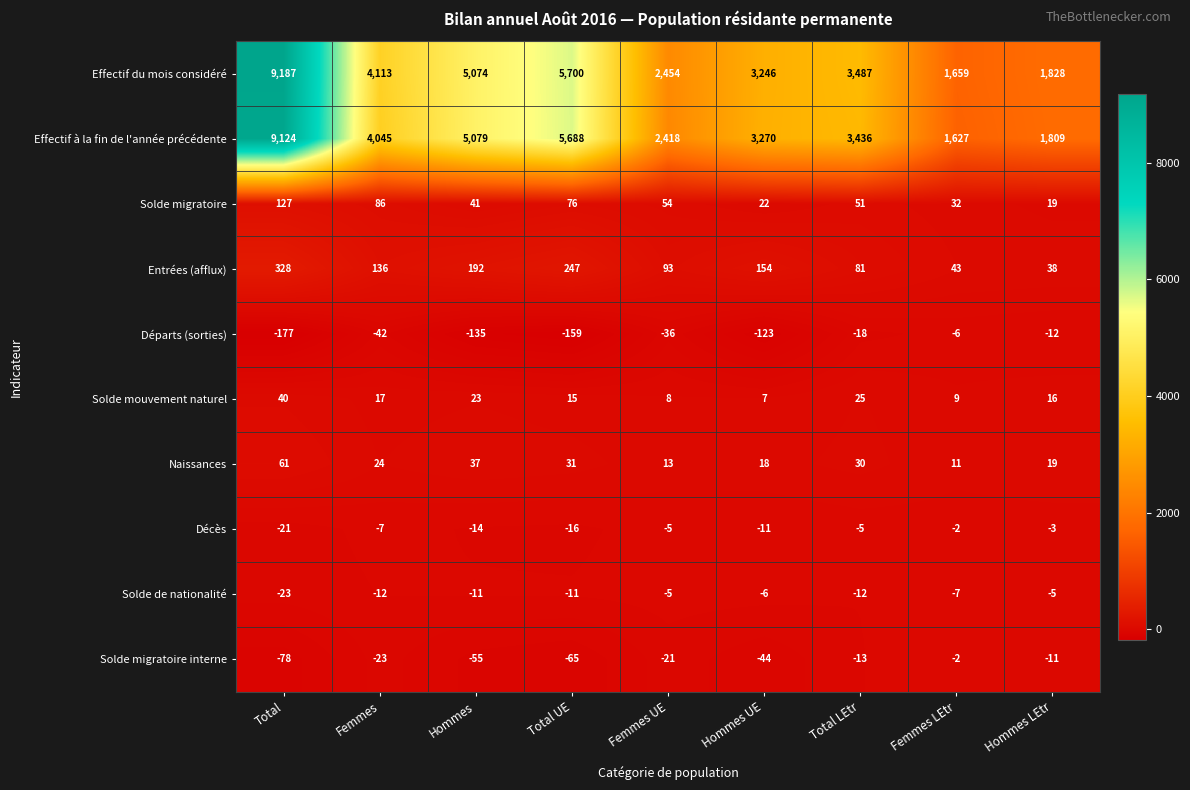

Which series has the largest total across all categories?

Effectif du mois considéré